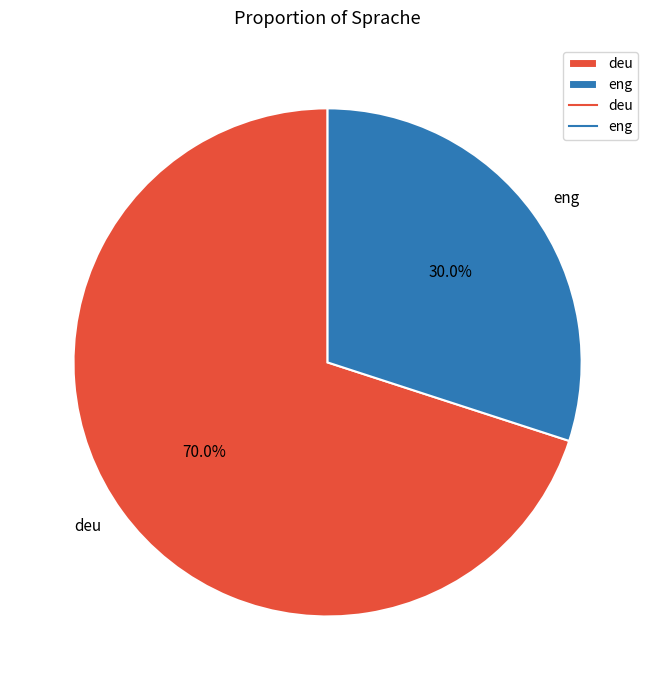

To the nearest percent, what portion does deu represent?

70%